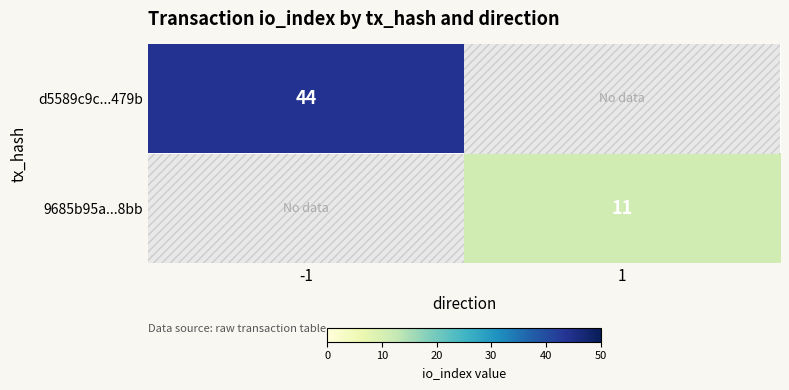

True or false: d5589c9c...479b has a value of 59.2 at -1.

False